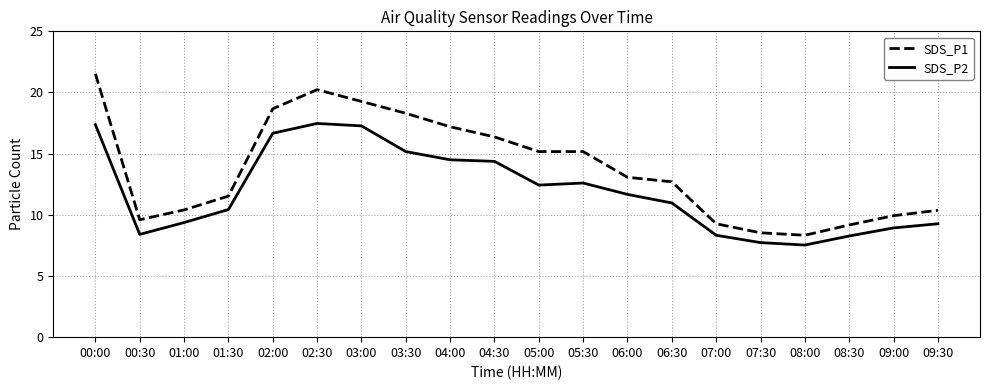

Is the value of SDS_P2 at 09:30 greater than the value of SDS_P1 at 01:30?

No